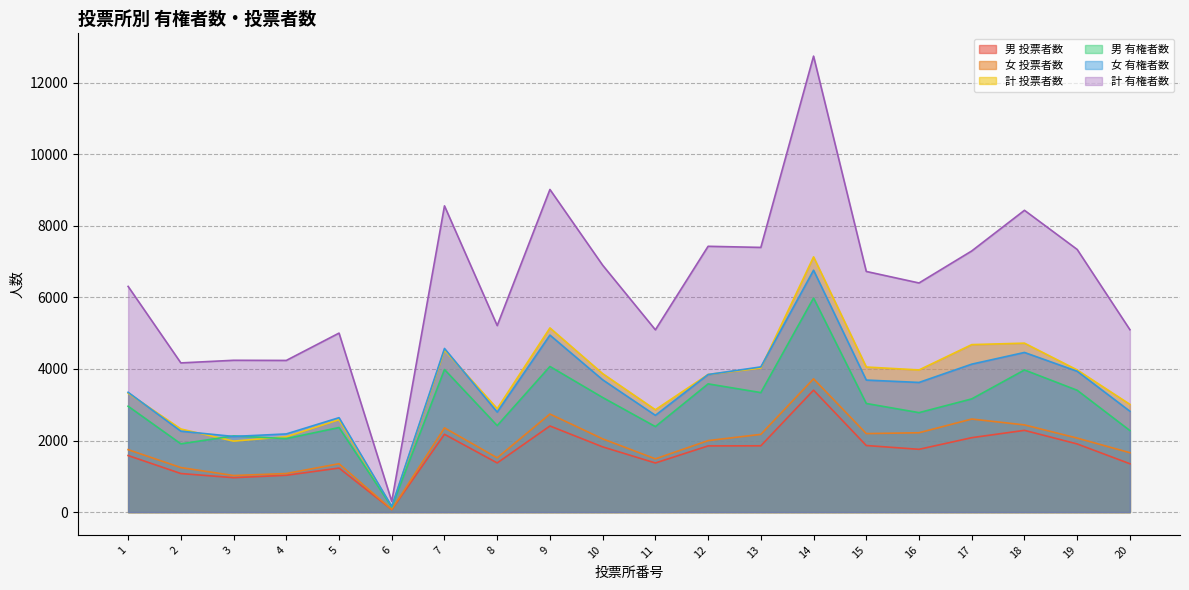

Does the chart display data point markers on the line(s)?

No